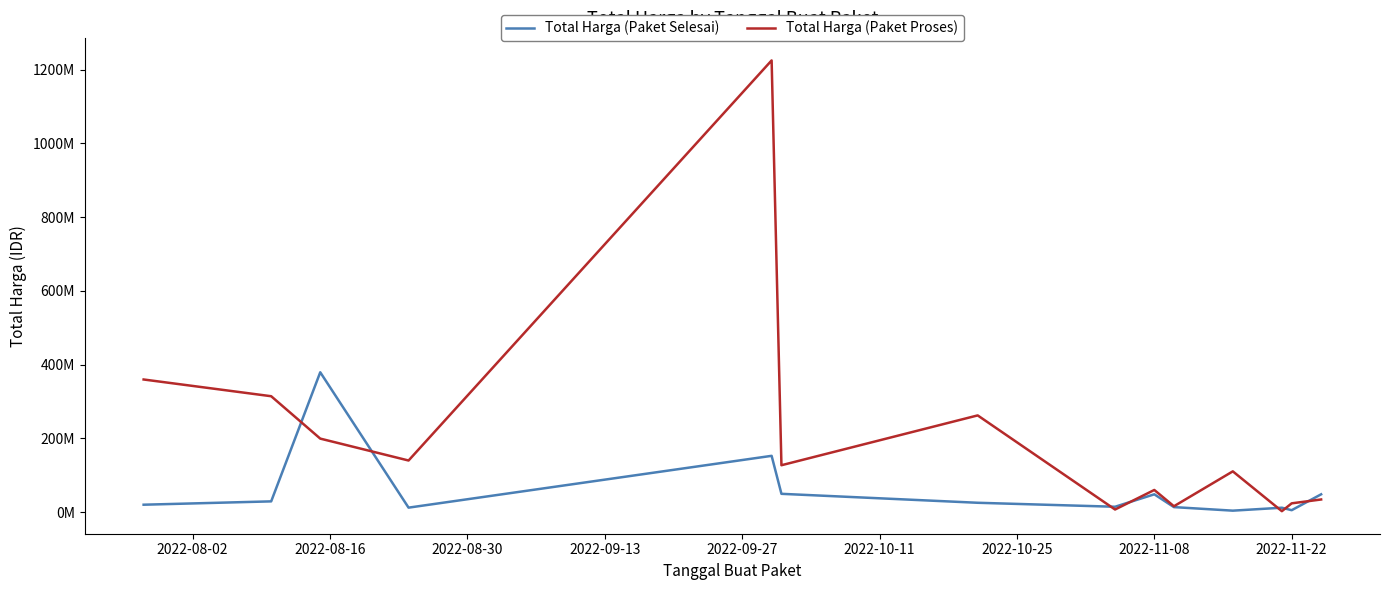

Does the chart have visible grid lines?

No